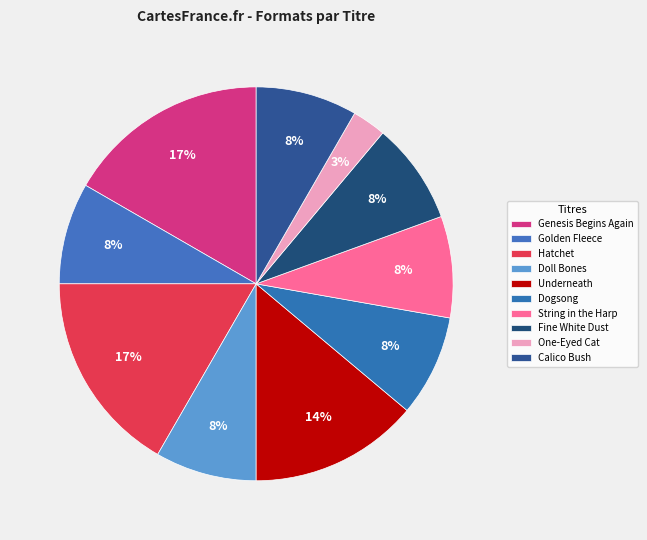

What is the smallest slice in the pie chart?

One-Eyed Cat